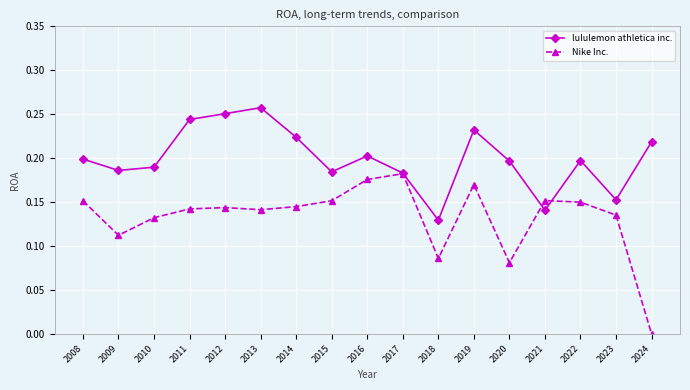

What is the total value across all series at 2011?

0.4